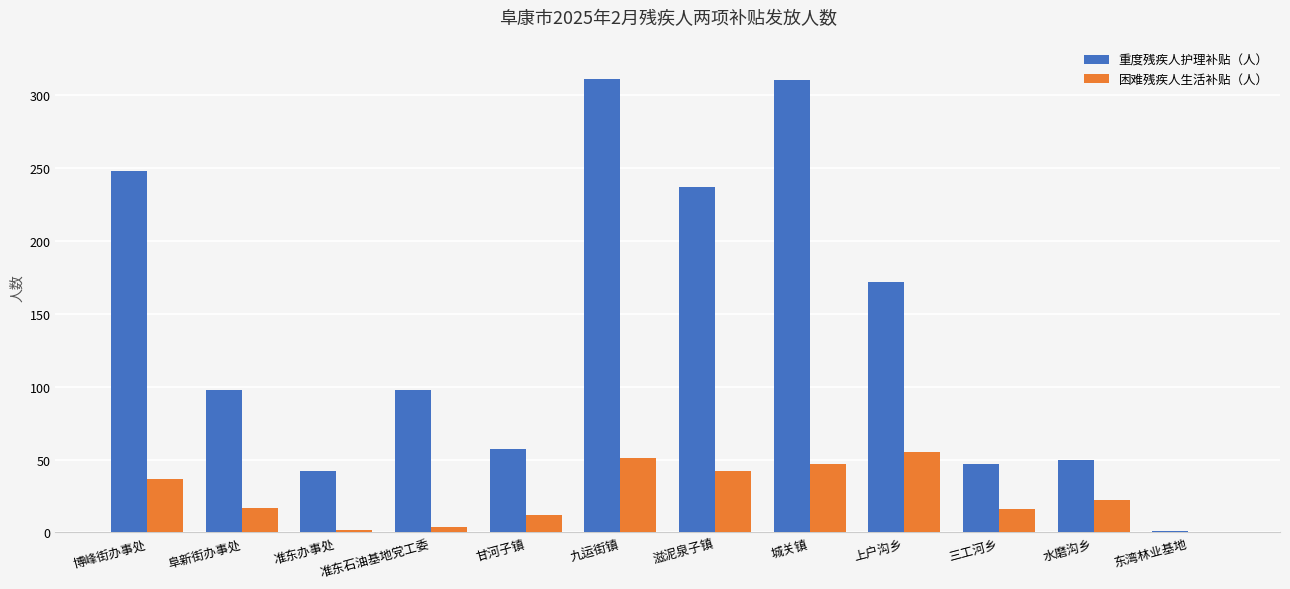

What value does the 重度残疾人护理补贴（人） series have at 城关镇?

310